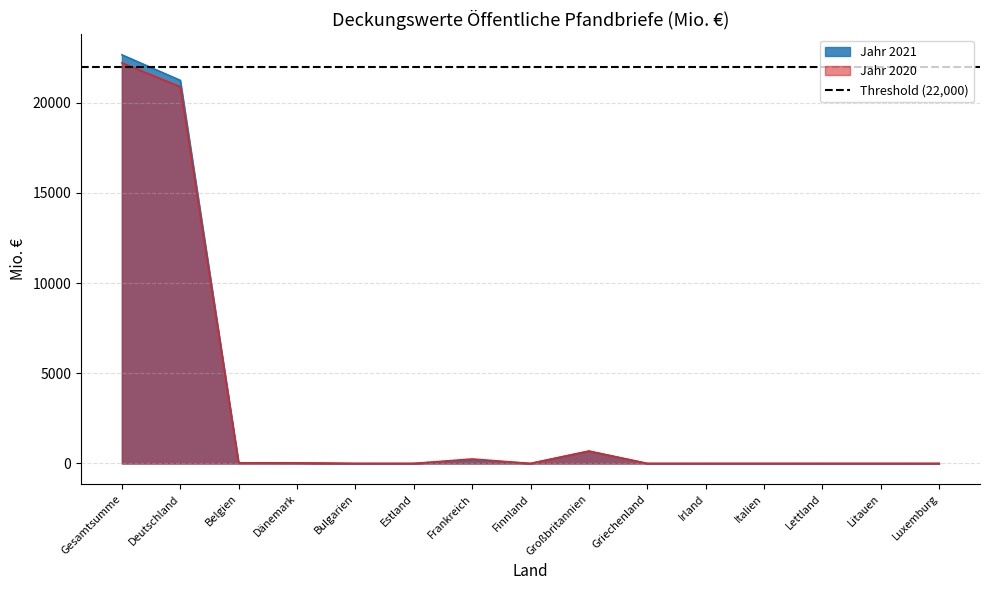

What is the difference between the highest and lowest values at Belgien?

3.6